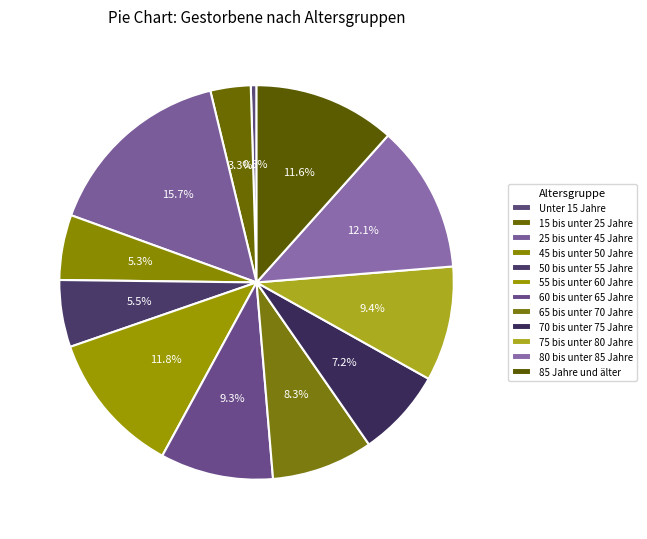

How many segments does this pie chart have?

12